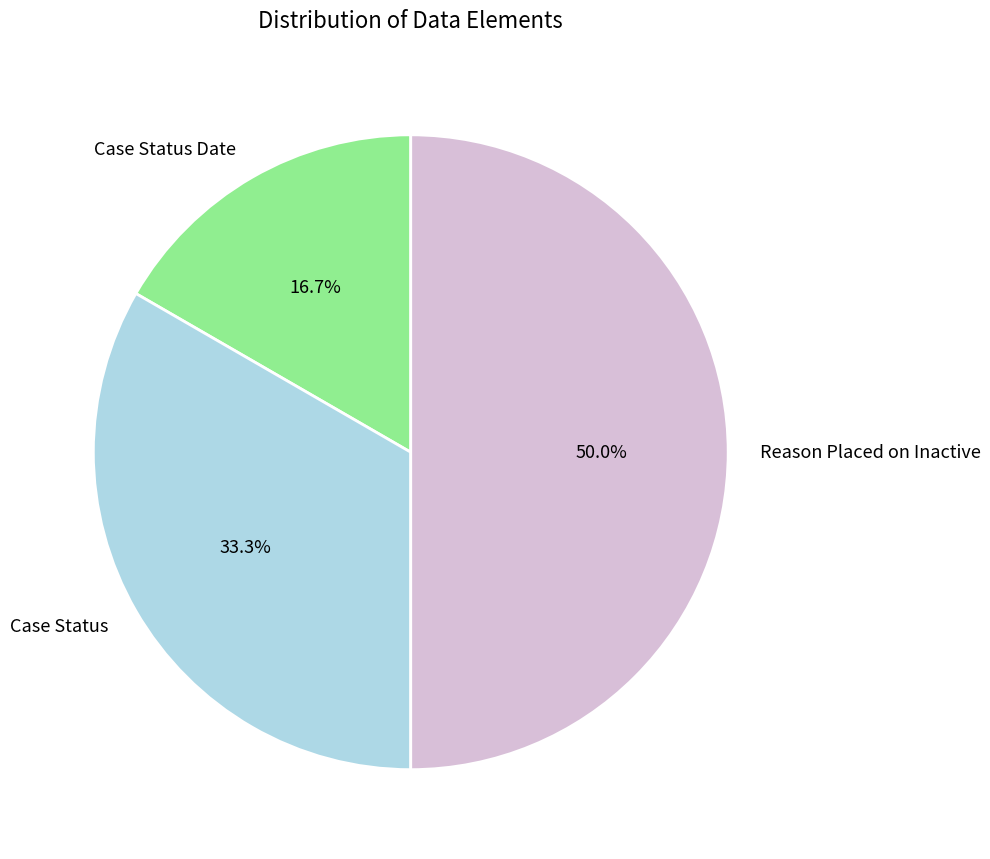

To the nearest percent, what portion does Case Status represent?

33%